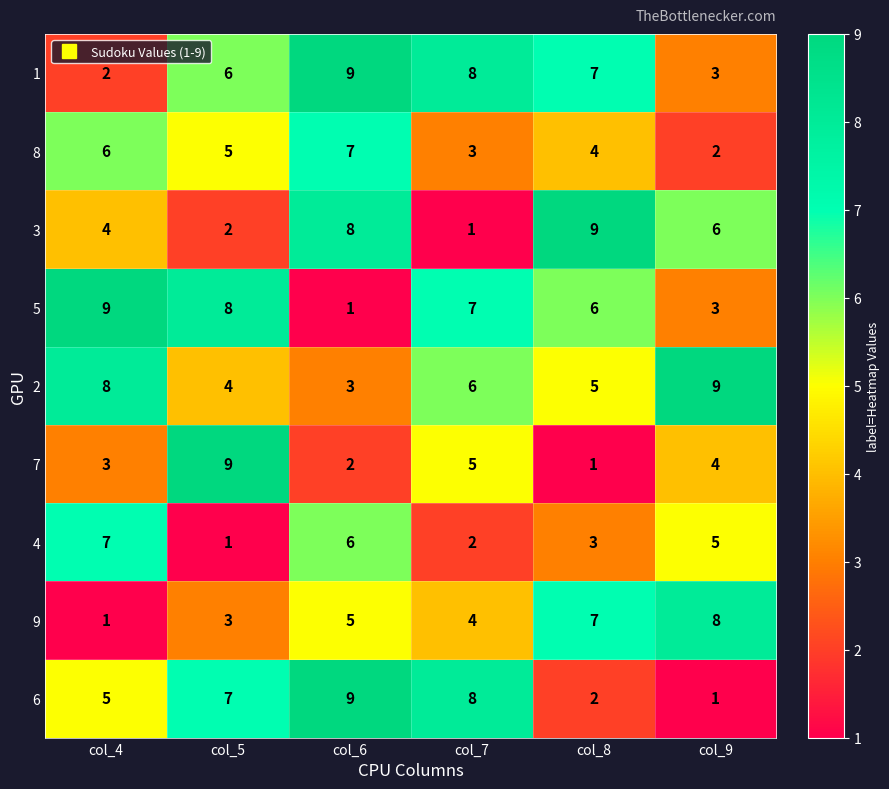

What is the greatest value displayed?

9